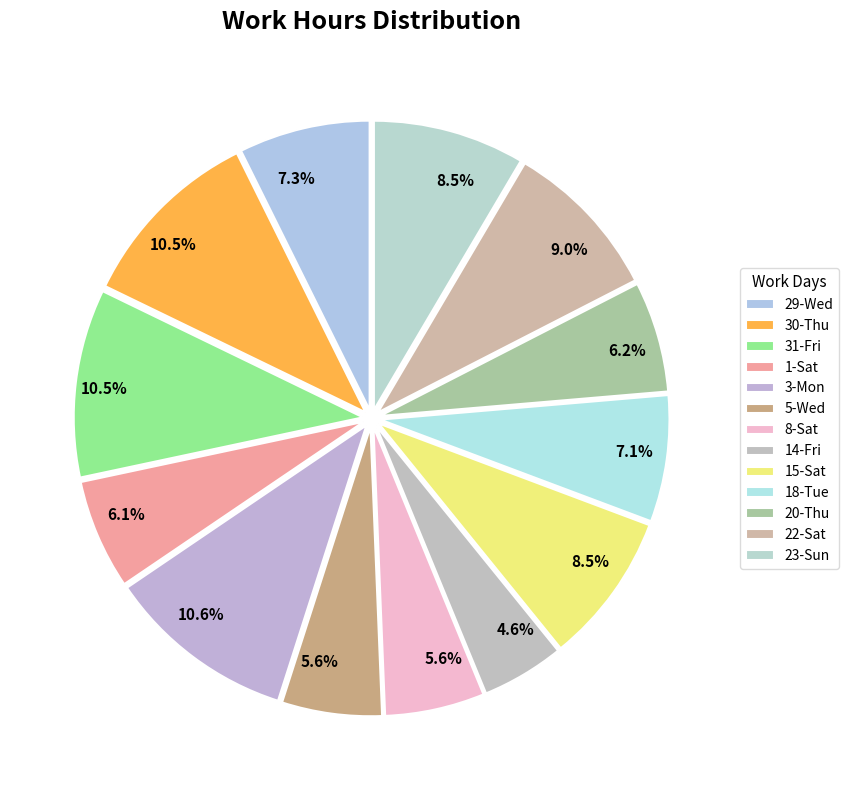

Rank the categories by value from highest to lowest.

3-Mon, 31-Fri, 30-Thu, 22-Sat, 23-Sun, 15-Sat, 29-Wed, 18-Tue, 20-Thu, 1-Sat, 5-Wed, 8-Sat, 14-Fri